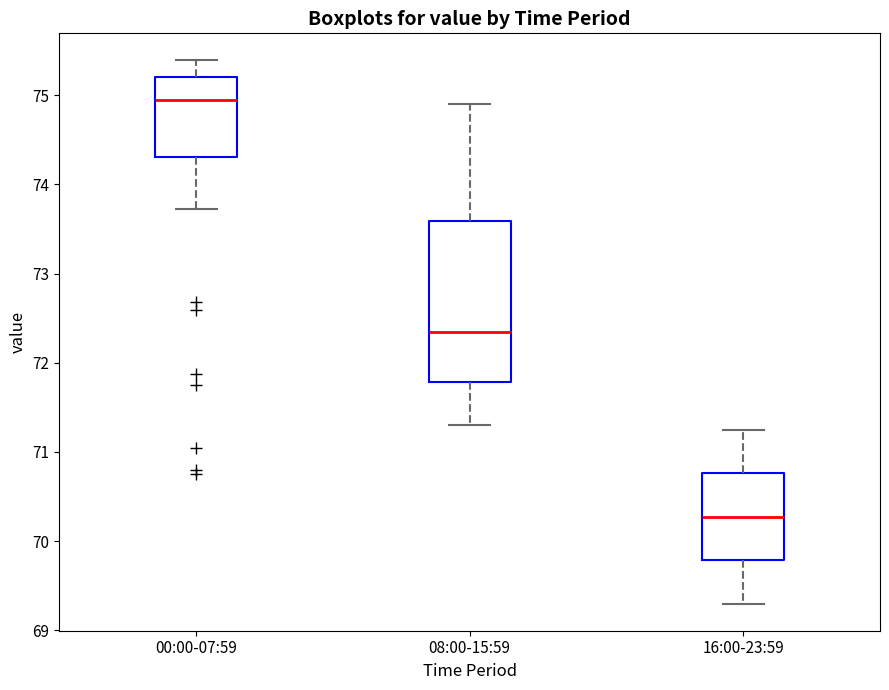

Reading left to right, read every box against the y-axis: the position of its median line, the range the box covers, and the ends of its whiskers. The values are not printed on the chart, so give them approximately, as read against the axis.

00:00-07:59: median 75.0, box 74.3 to 75.2, whiskers 73.7 to 75.4
08:00-15:59: median 72.4, box 71.8 to 73.6, whiskers 71.3 to 74.9
16:00-23:59: median 70.3, box 69.8 to 70.8, whiskers 69.3 to 71.3